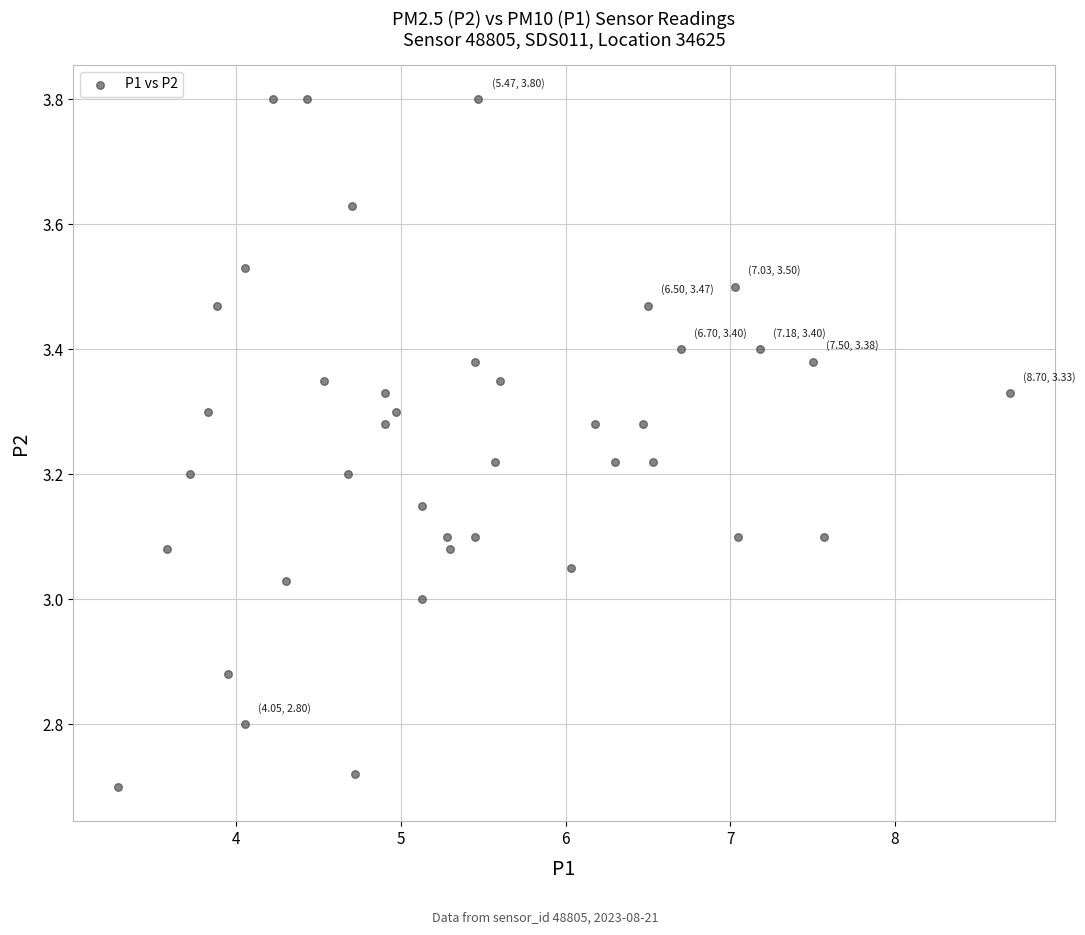

What is the range of Y values (max minus min)?

1.1